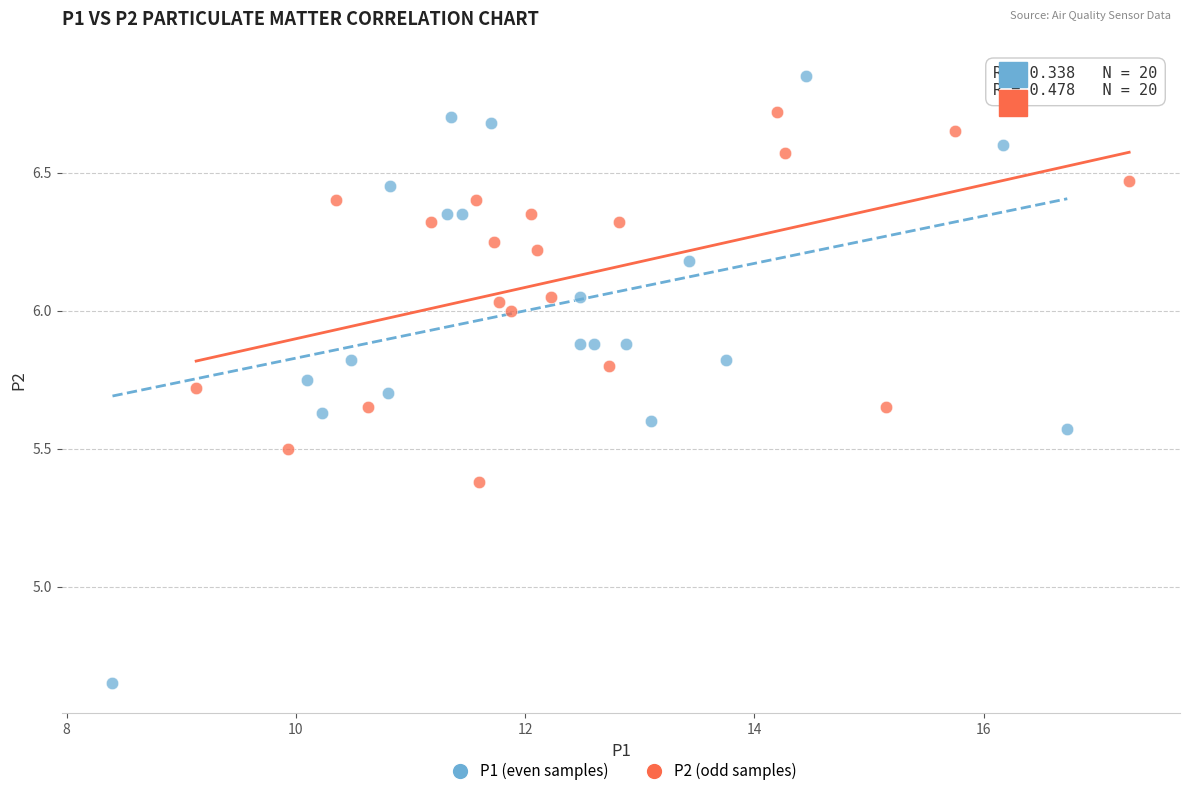

Which series reaches the maximum Y coordinate?

P1 (even samples)